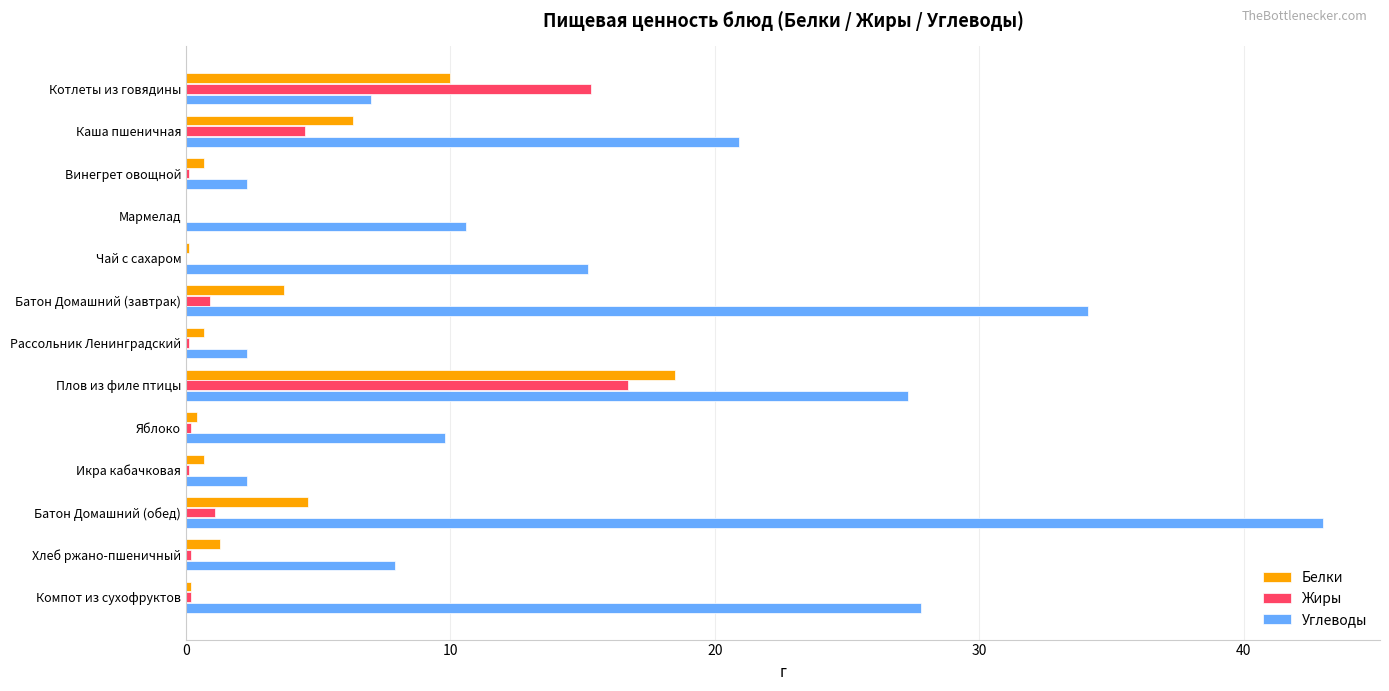

Which category has the highest value in the Жиры series?

Плов из филе птицы